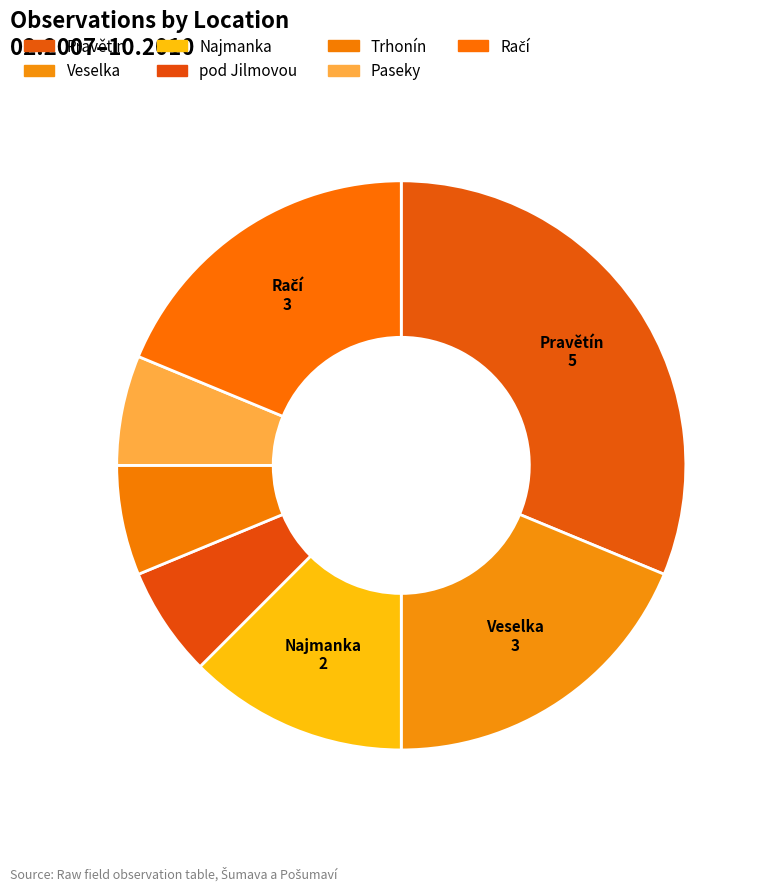

Between Paseky and Trhonín, which is larger?

Trhonín